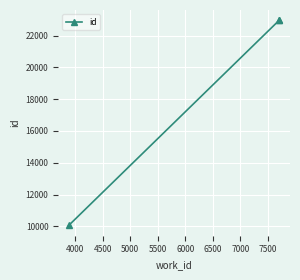

What is the average value?

18661